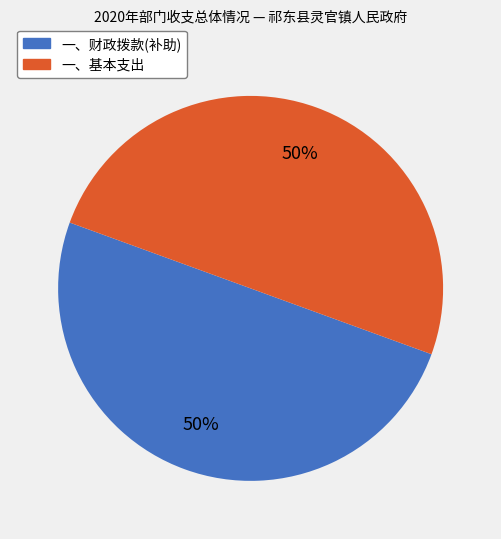

To the nearest percent, what is the average slice percentage?

50%